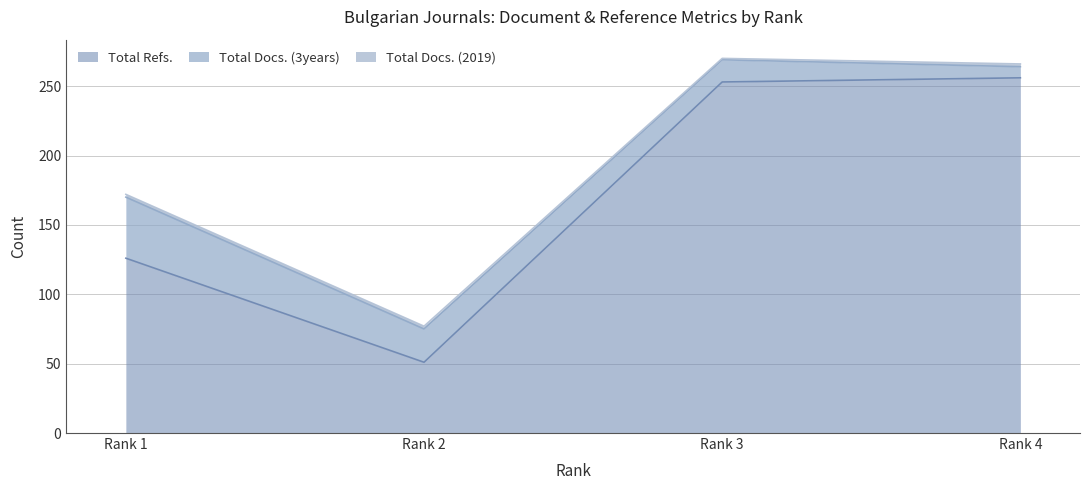

True or false: Total Docs. (2019) has a value of 2 at Rank 2.

True